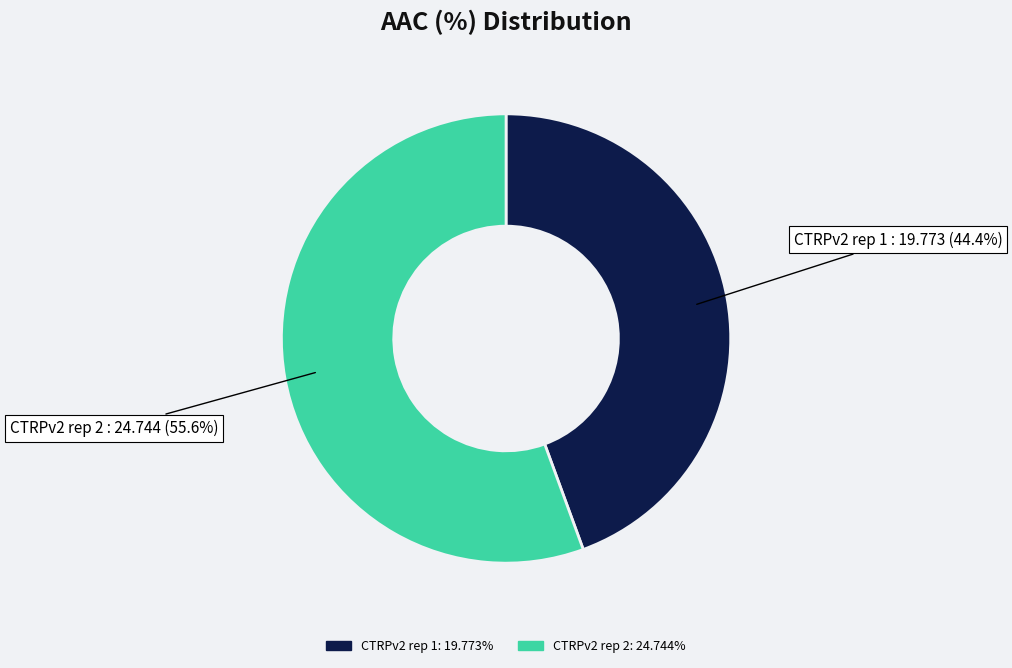

True or false: CTRPv2 rep 2 accounts for 46% of the total.

False